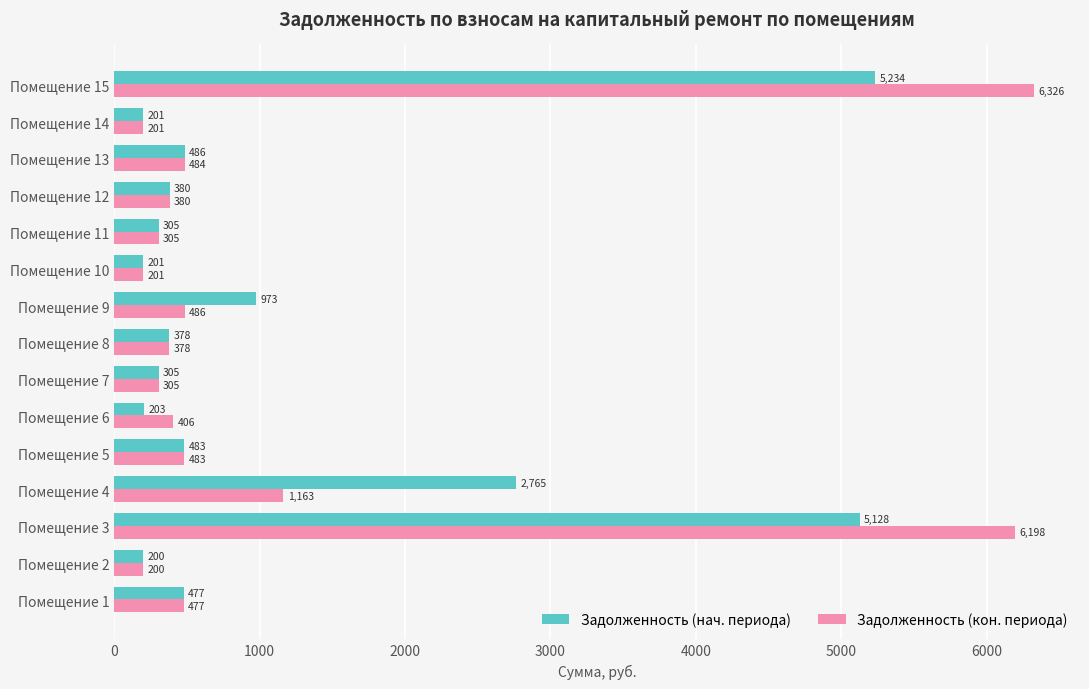

At which category is the sum across all series the highest?

Помещение 15